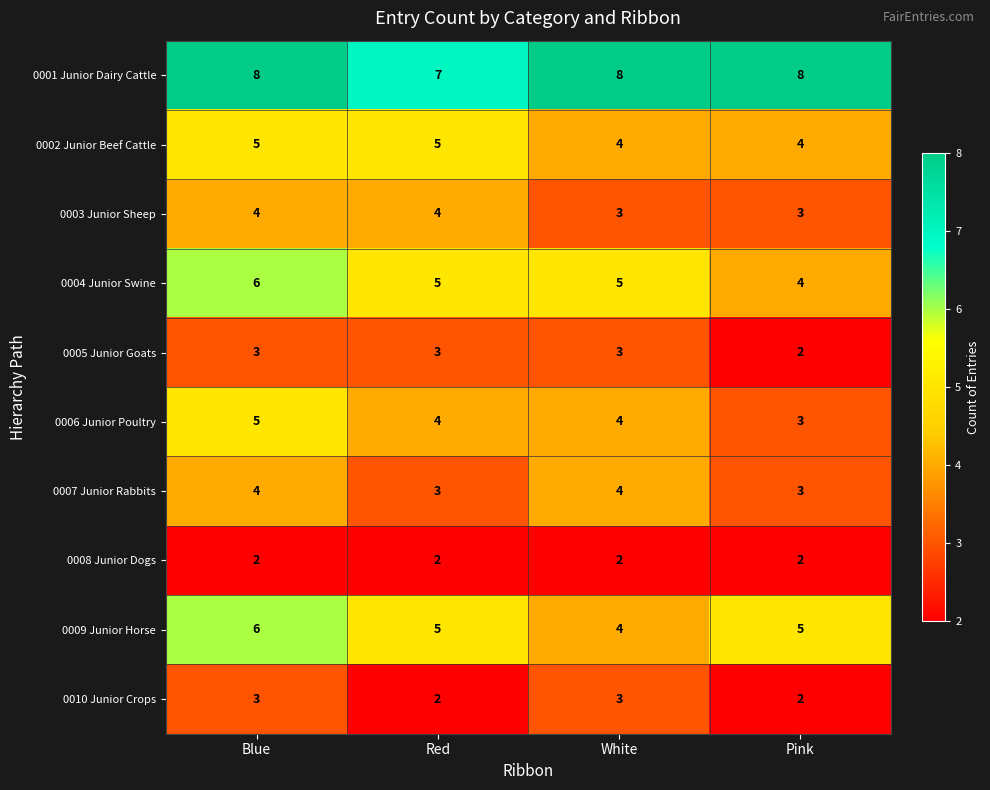

What value does the 0004 Junior Swine series have at Blue?

6